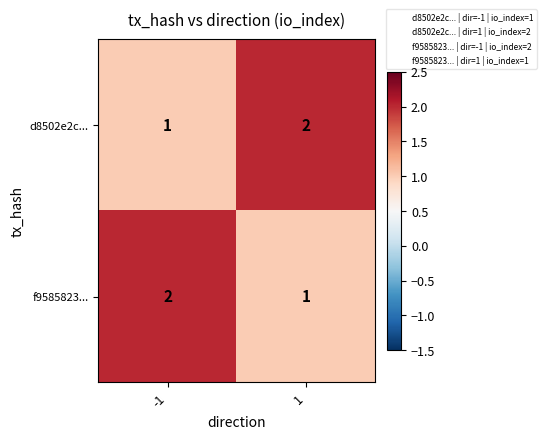

At 1, list the series in order from largest to smallest.

d8502e2c..., f9585823...